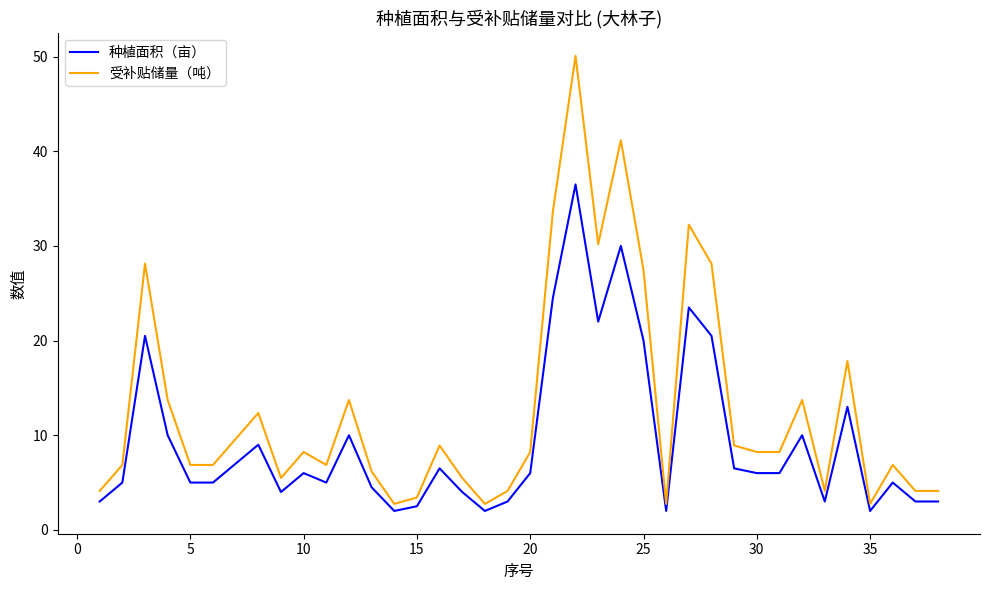

Reading right to left, list all the values displayed in this chart.

种植面积（亩）: 3.0	3.0	5.0	2.0	13.0	3.0	10.0	6.0	6.0	6.5	20.5	23.5	2.0	20.0	30.0	22.0	36.5	24.5	6.0	3.0	2.0	4.0	6.5	2.5	2.0	4.5	10.0	5.0	6.0	4.0	9.0	7.0	5.0	5.0	10.0	20.5	5.0	3.0
受补贴储量（吨）: 4.1	4.1	6.9	2.7	17.8	4.1	13.7	8.2	8.2	8.9	28.1	32.2	2.7	27.4	41.2	30.2	50.1	33.6	8.2	4.1	2.7	5.5	8.9	3.4	2.7	6.2	13.7	6.9	8.2	5.5	12.3	9.6	6.9	6.9	13.7	28.1	6.9	4.1